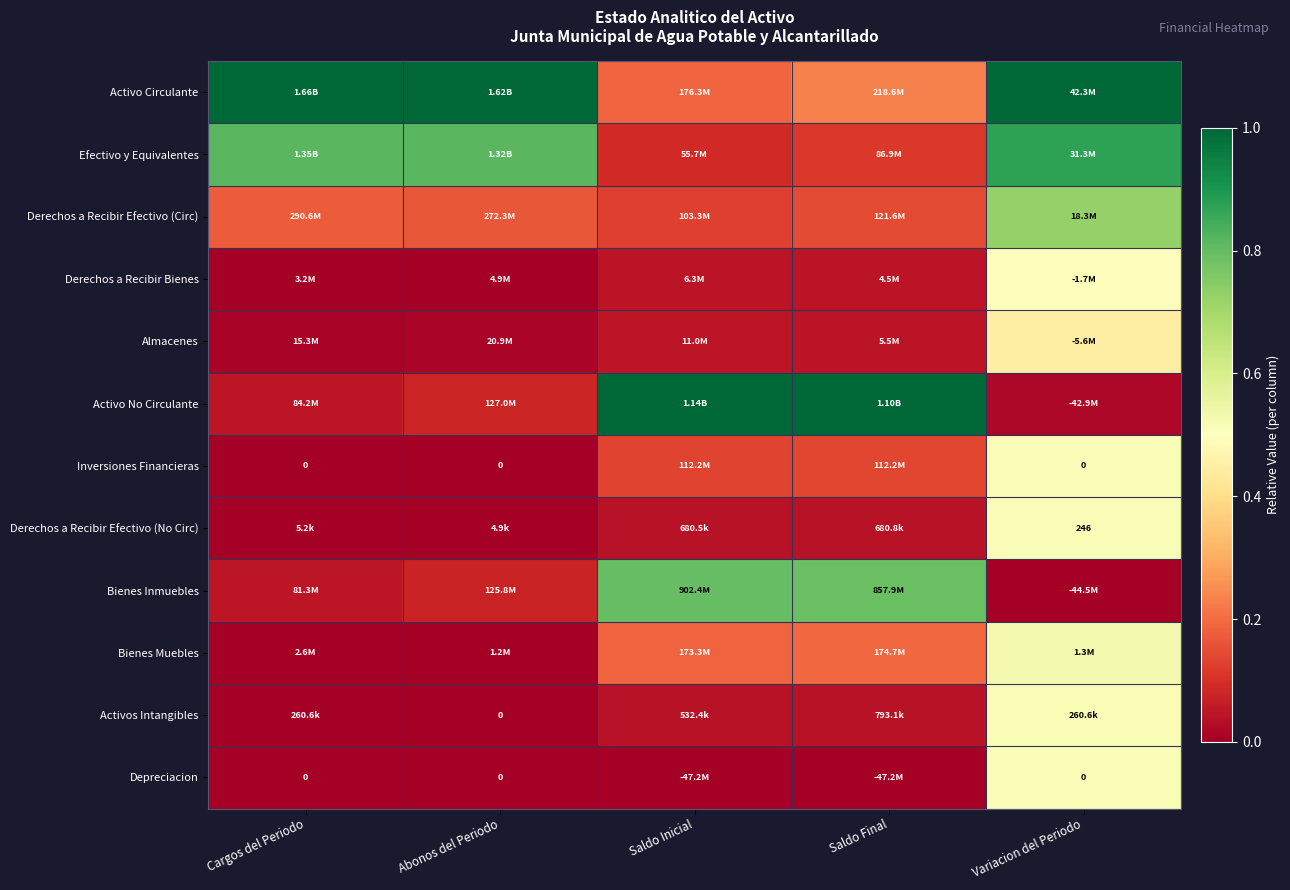

Count the Depreciacion values in the range 0 to 1.

5